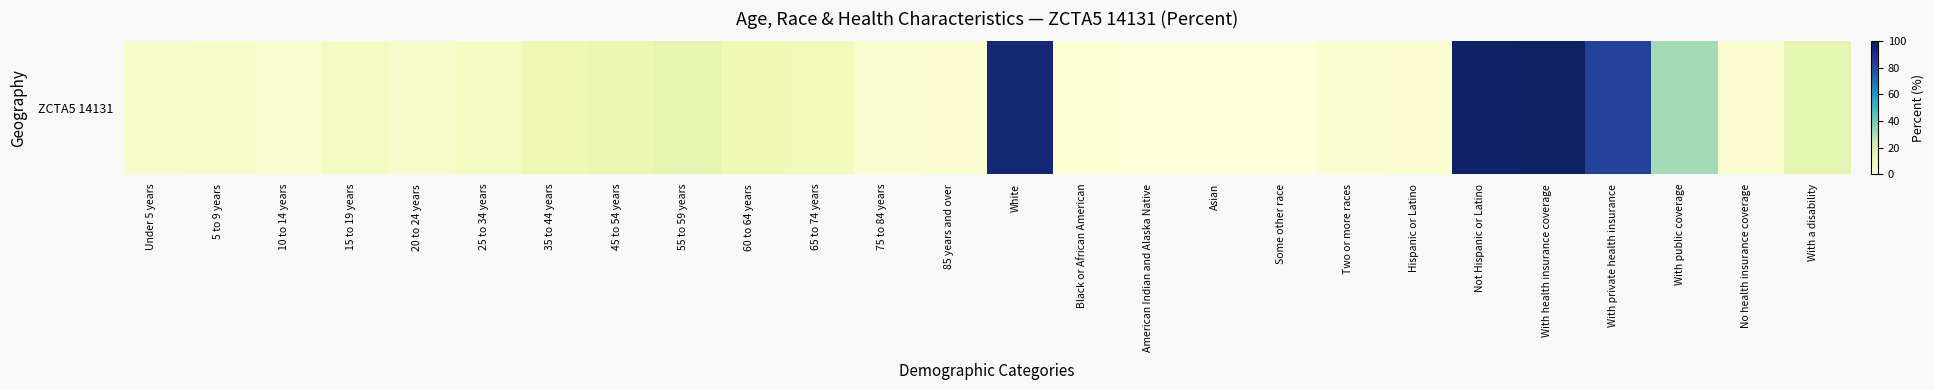

How many values are above zero?

25